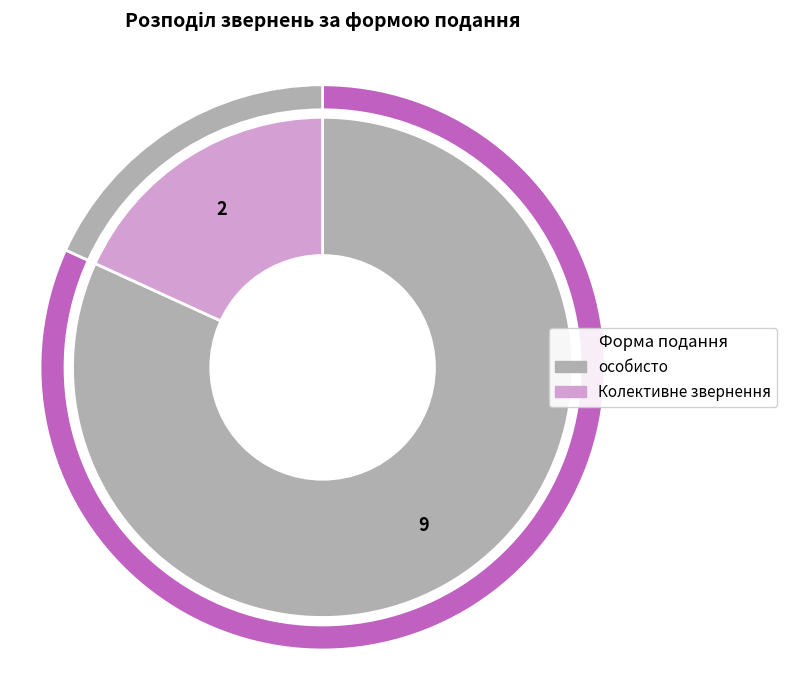

Which category accounts for the majority?

особисто